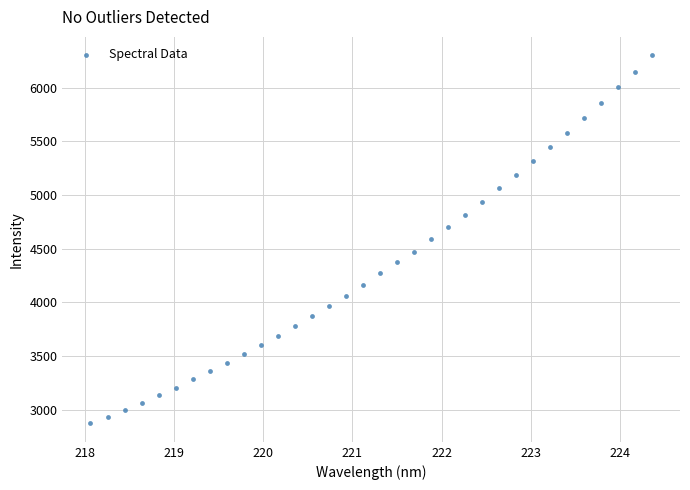

What is the range of X values (max minus min)?

6.3